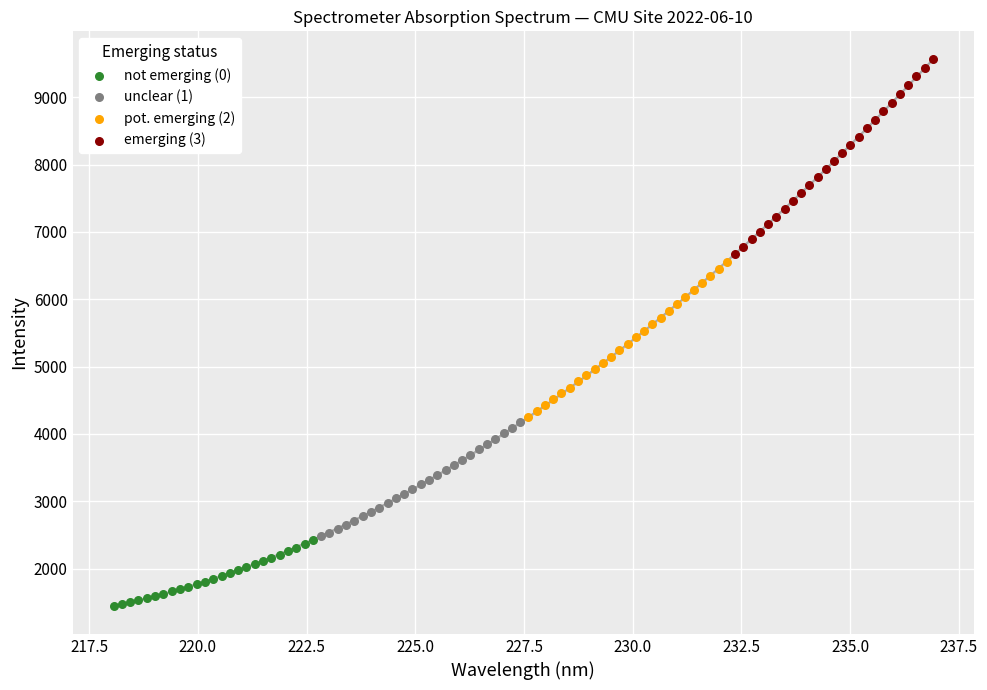

Which series has the widest spread of Y values?

emerging (3)